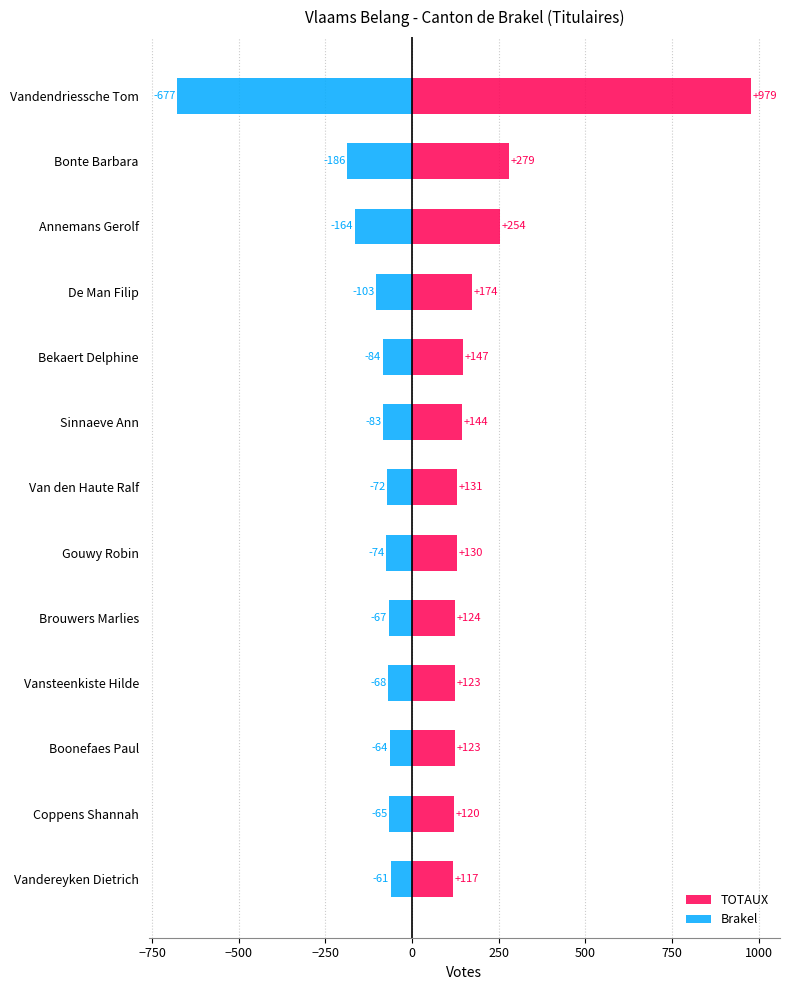

At Van den Haute Ralf, list the series in order from largest to smallest.

TOTAUX, Brakel